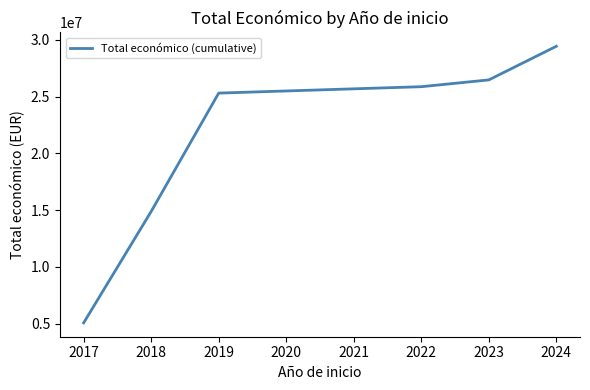

List the labels in order of value, largest first.

2024, 2023, 2022, 2019, 2018, 2017